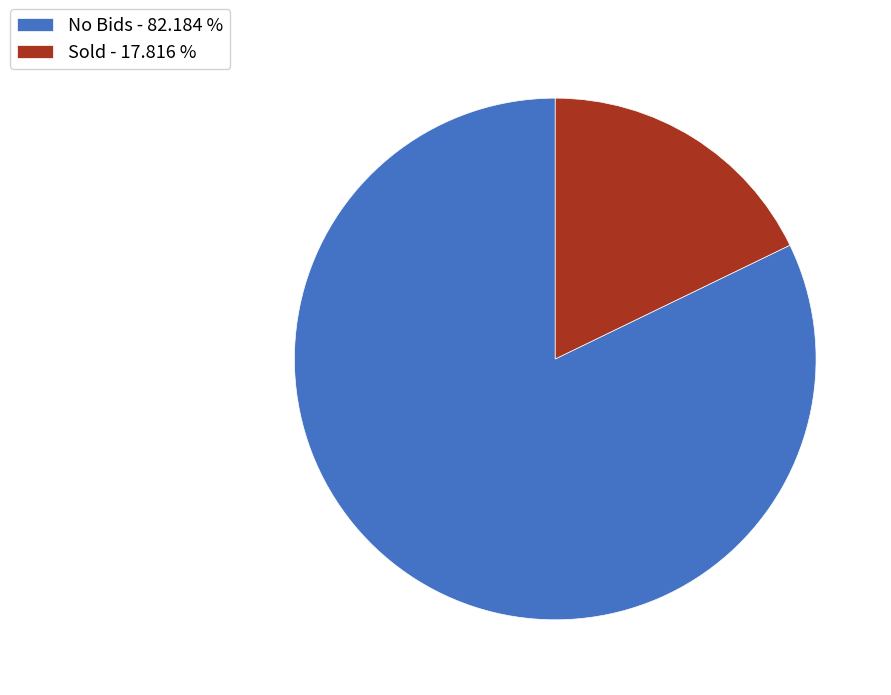

Do Sold - 17.816 % and No Bids - 82.184 % together represent more than half of the pie?

Yes